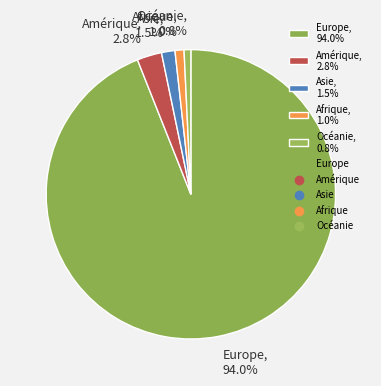

Does any single category account for the majority?

Yes